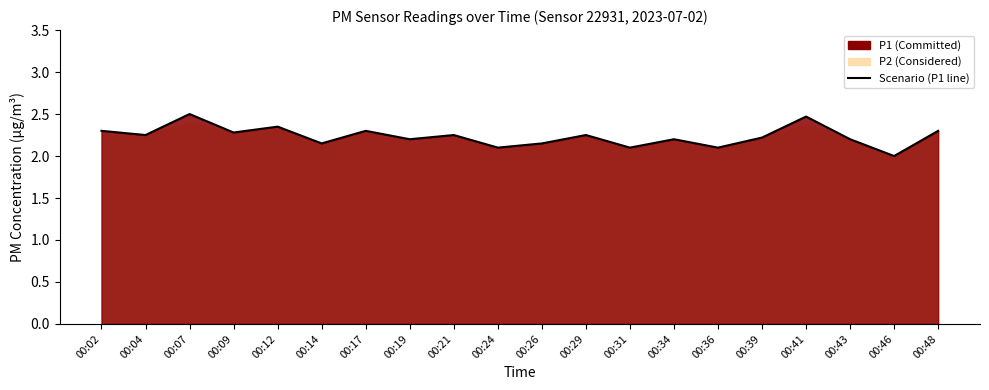

At which category does the chart reach its minimum across all series?

00:46